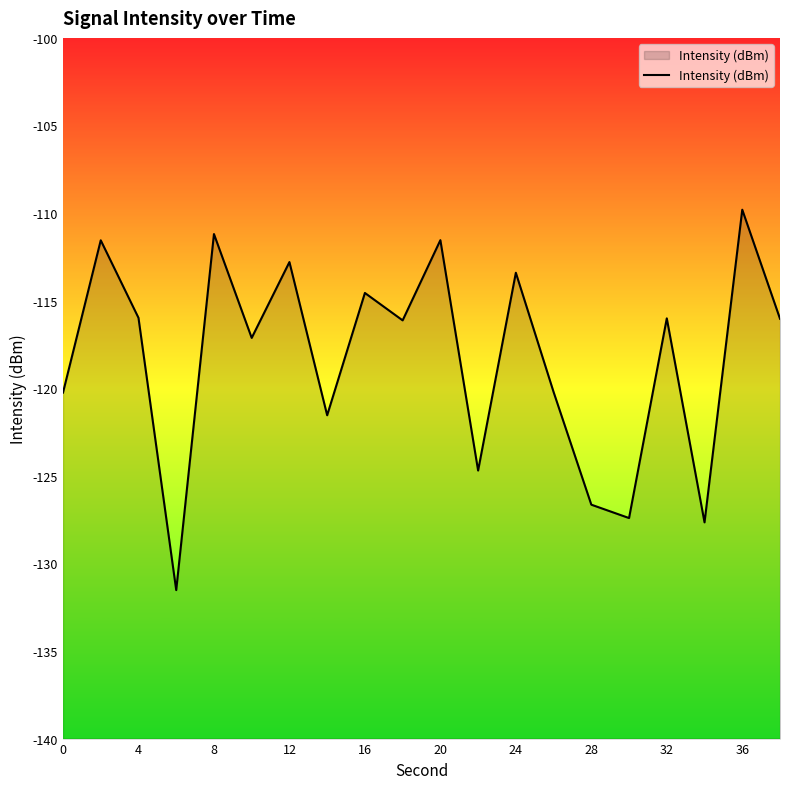

True or false: the data shows -45.4 at 28.

False